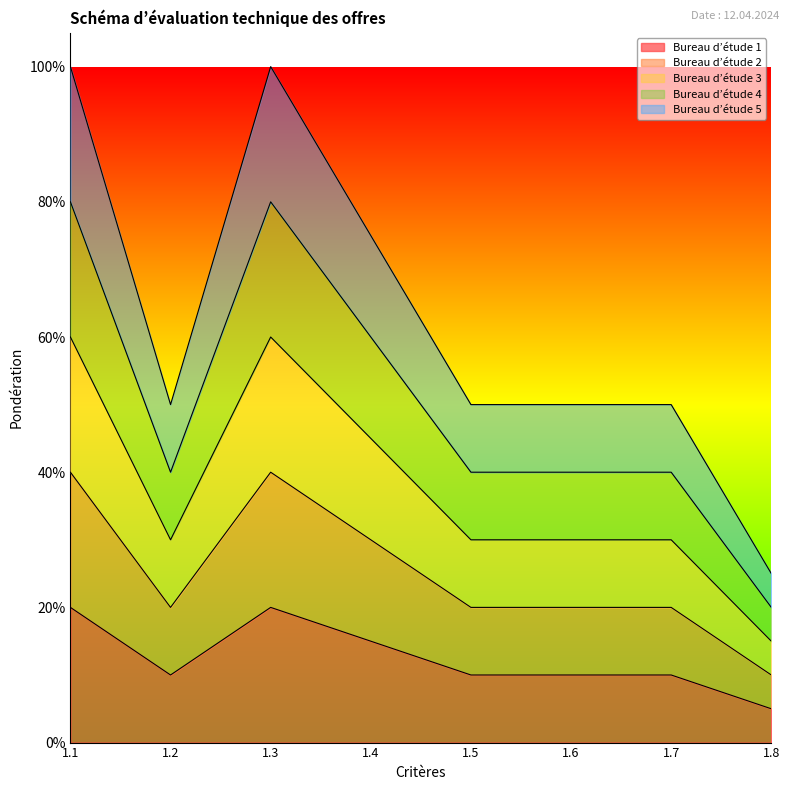

Read the Bureau d’étude 1 value at 1.7.

0.1